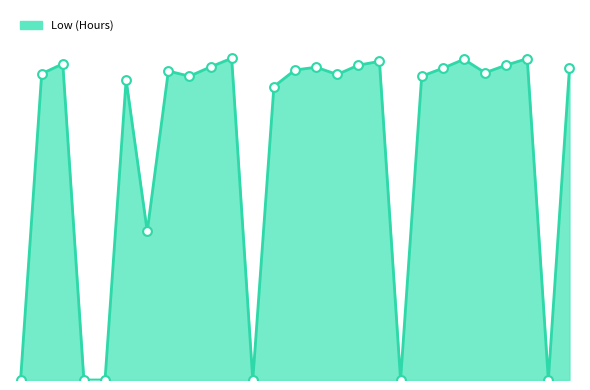

Does the chart have visible grid lines?

No